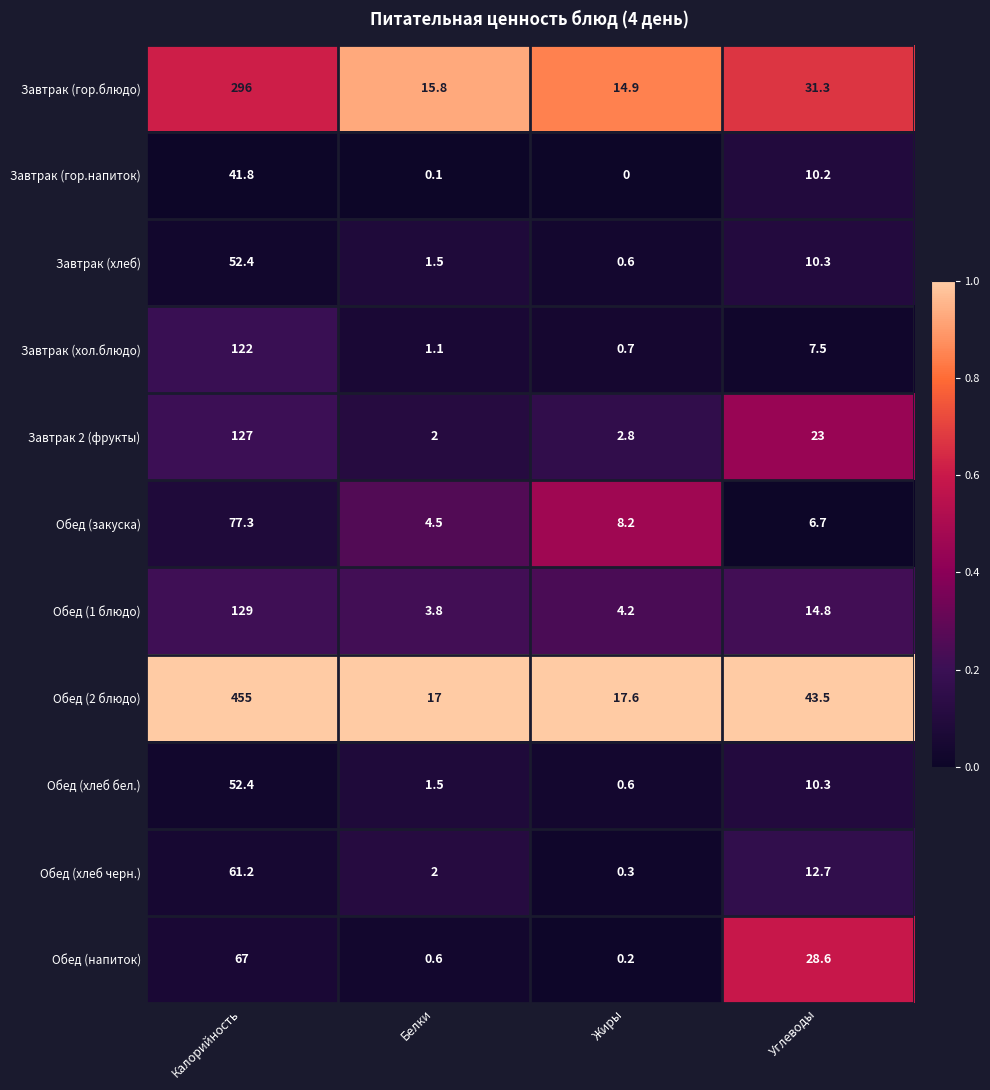

At which label is Обед (2 блюдо) closest to 236?

Углеводы